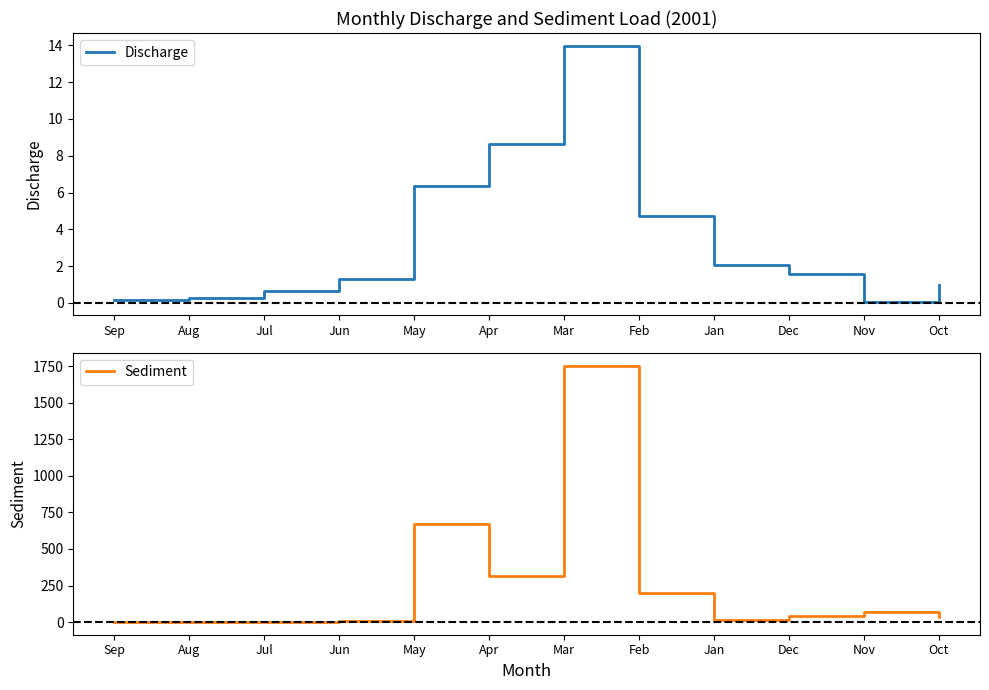

What is the total value across all series at Apr?

321.8